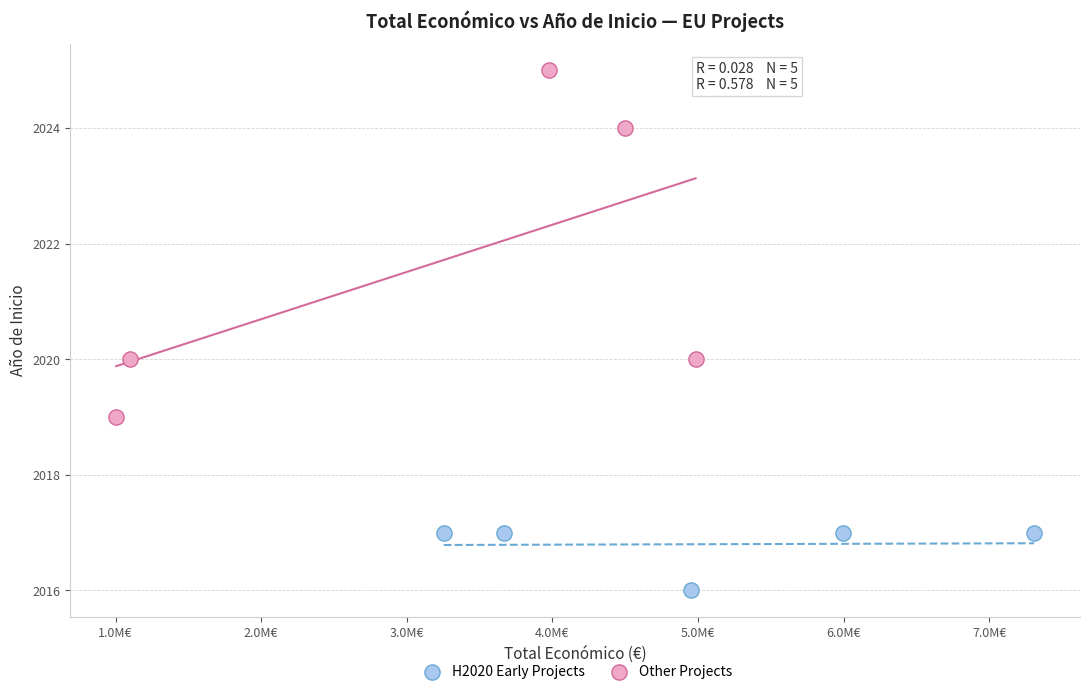

Which series reaches the maximum Y coordinate?

Other Projects